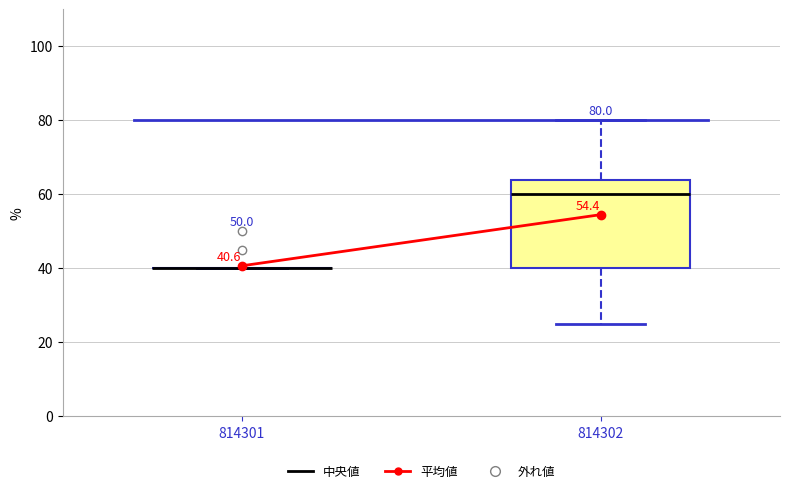

Which box is the tallest, from its lower edge to its upper edge?

814302